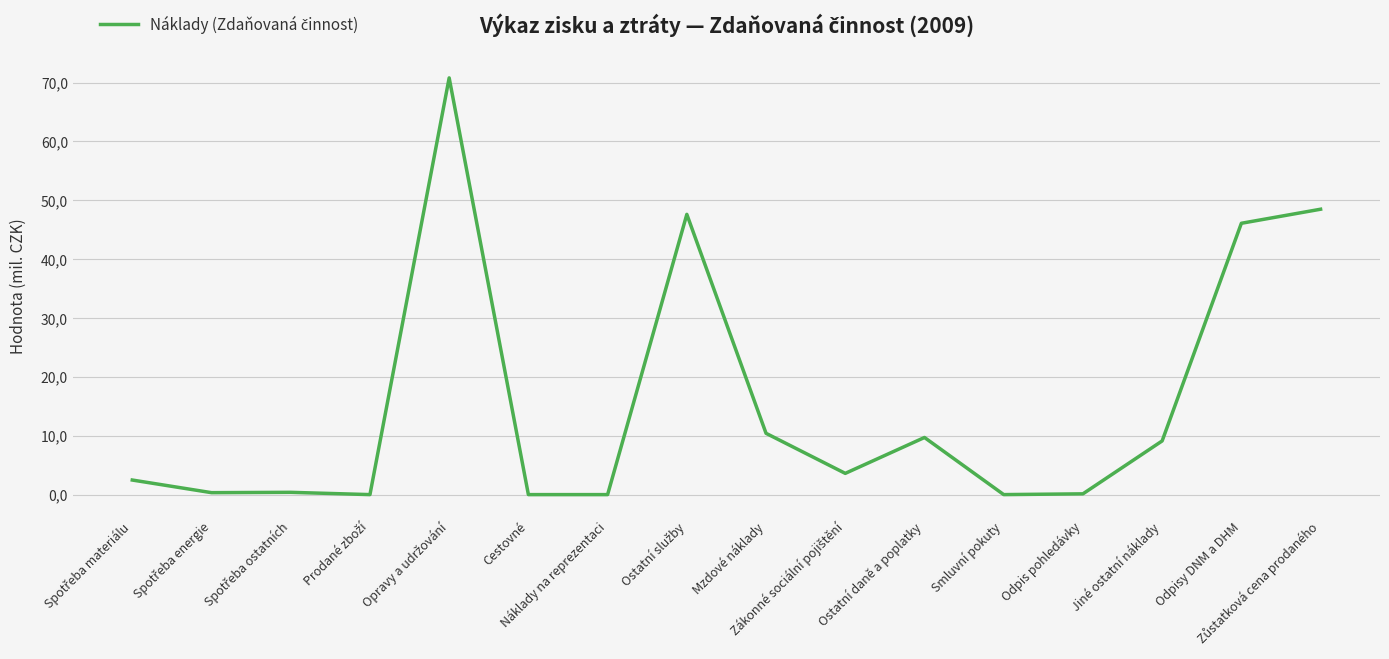

Reading left to right, extract all data points from this chart.

Spotřeba materiálu=2476367.1	Spotřeba energie=330863.7	Spotřeba ostatních=386278.2	Prodané zboží=0.0	Opravy a udržování=70787831.2	Cestovné=0.0	Náklady na reprezentaci=0.0	Ostatní služby=47605090.4	Mzdové náklady=10412096.0	Zákonné sociální pojištění=3607469.0	Ostatní daně a poplatky=9704046.2	Smluvní pokuty=1616.0	Odpis pohledávky=130936.0	Jiné ostatní náklady=9118146.1	Odpisy DNM a DHM=46089314.9	Zůstatková cena prodaného=48477528.1